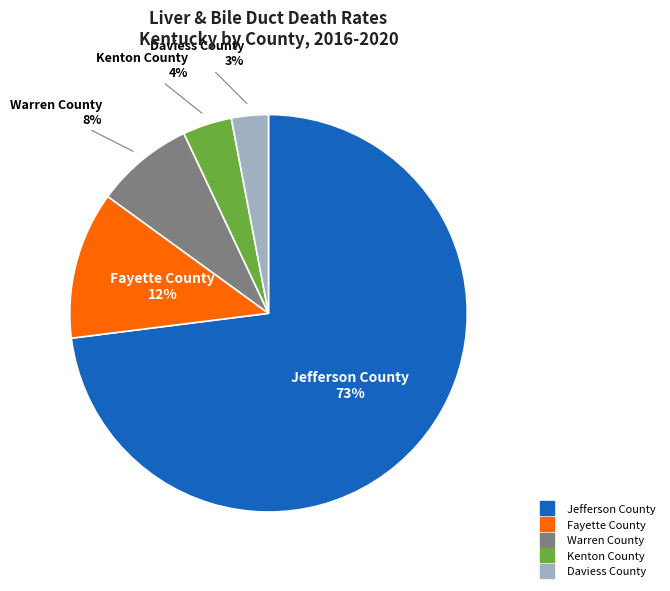

Which category has the biggest portion of the pie?

Jefferson County